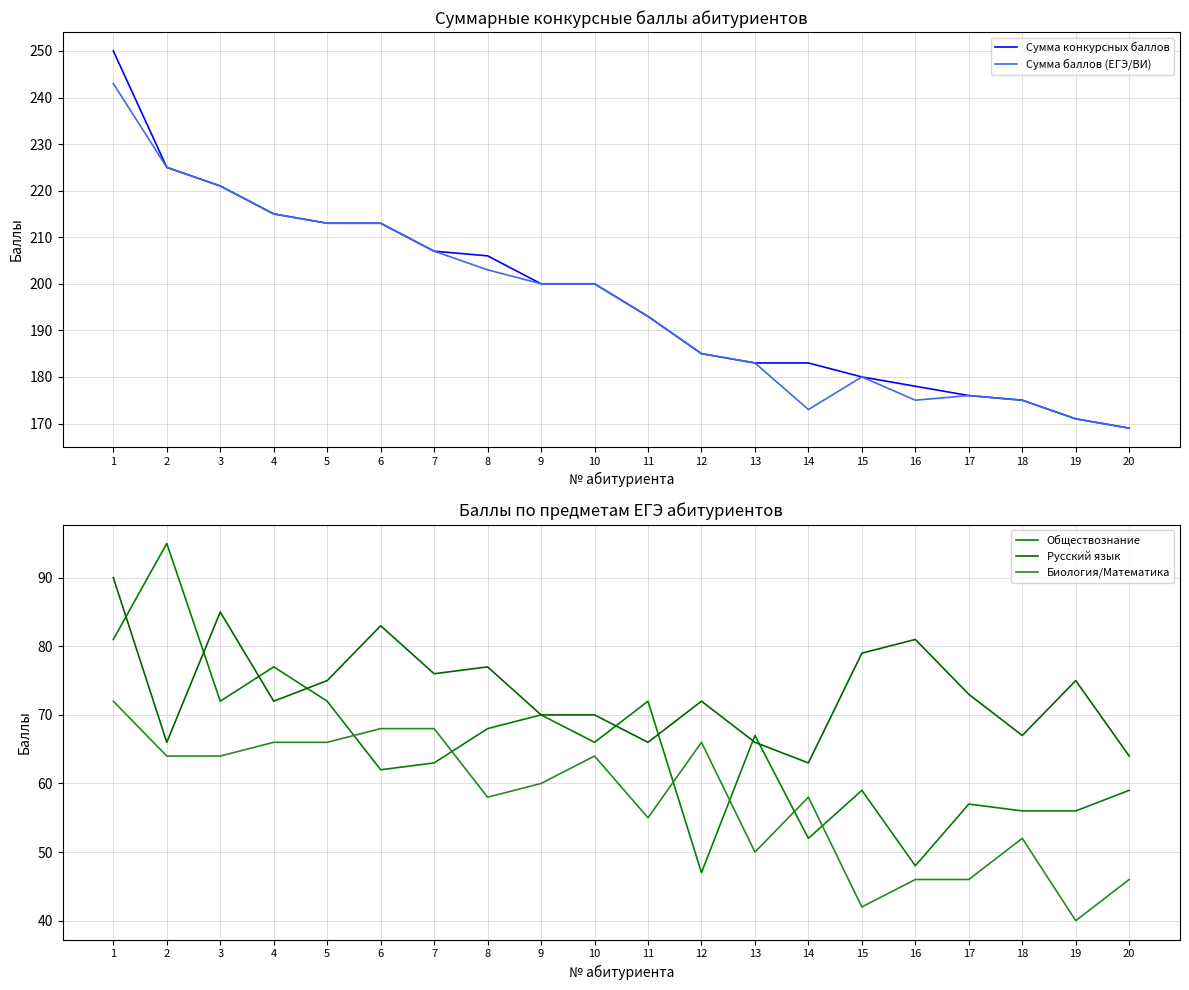

The Сумма конкурсных баллов series shows 260 at 16. True or false?

False